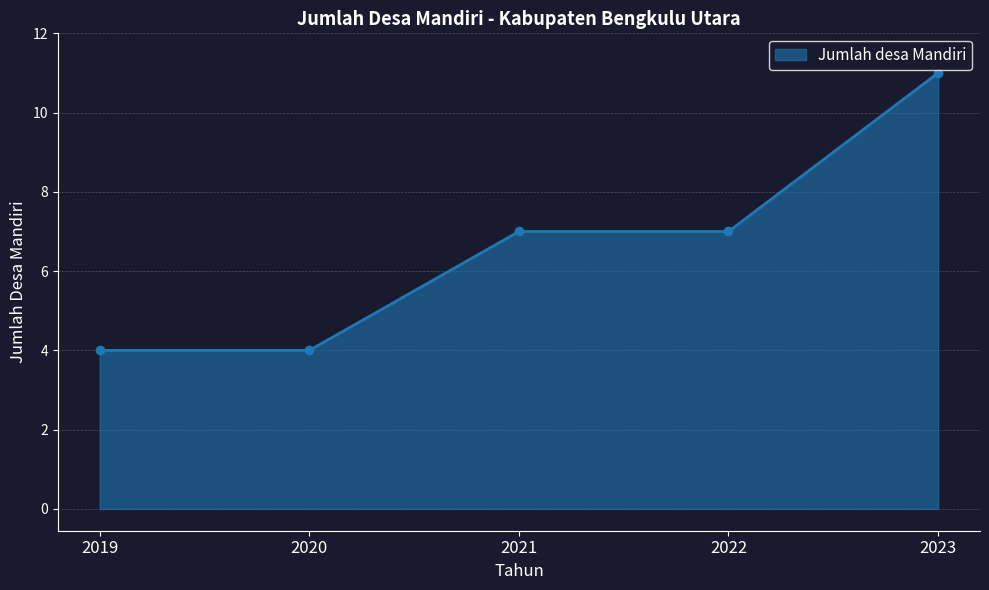

Which category has the highest value across all series?

2023